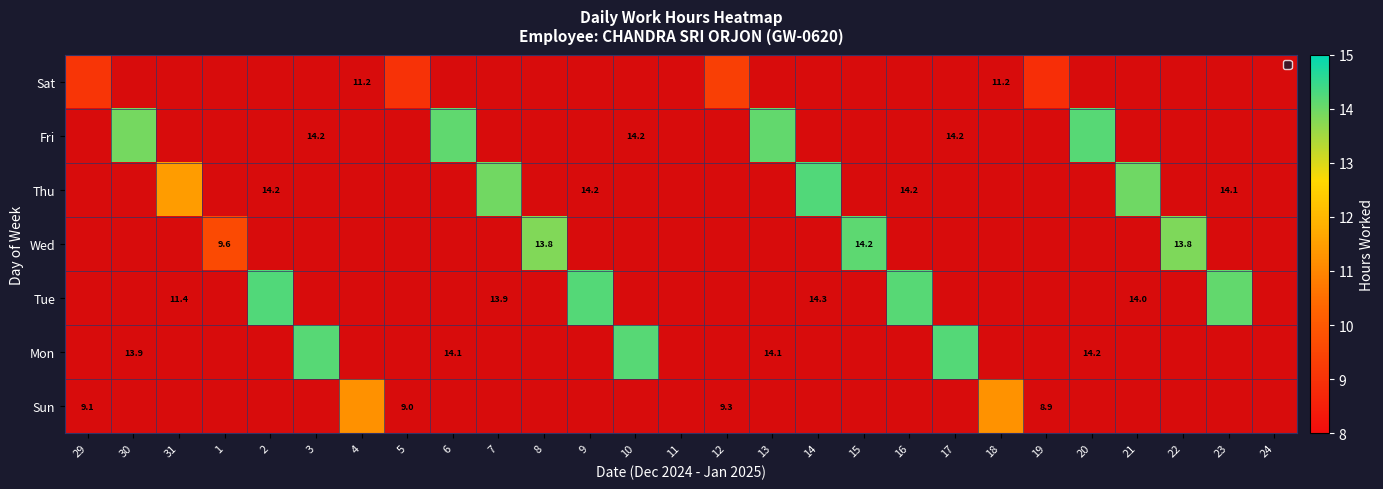

What is the difference between the maximum and second lowest values in the Sat series?

9.3